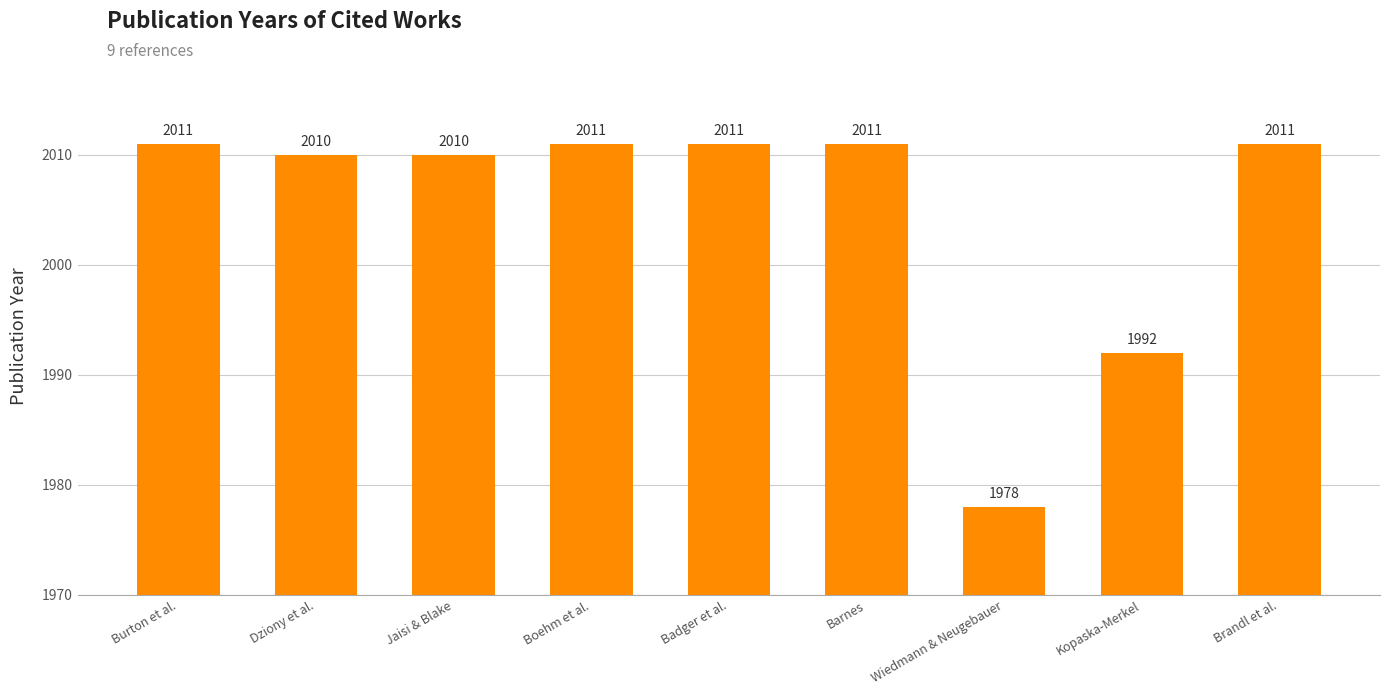

Which category has the lowest value across all series?

Wiedmann & Neugebauer